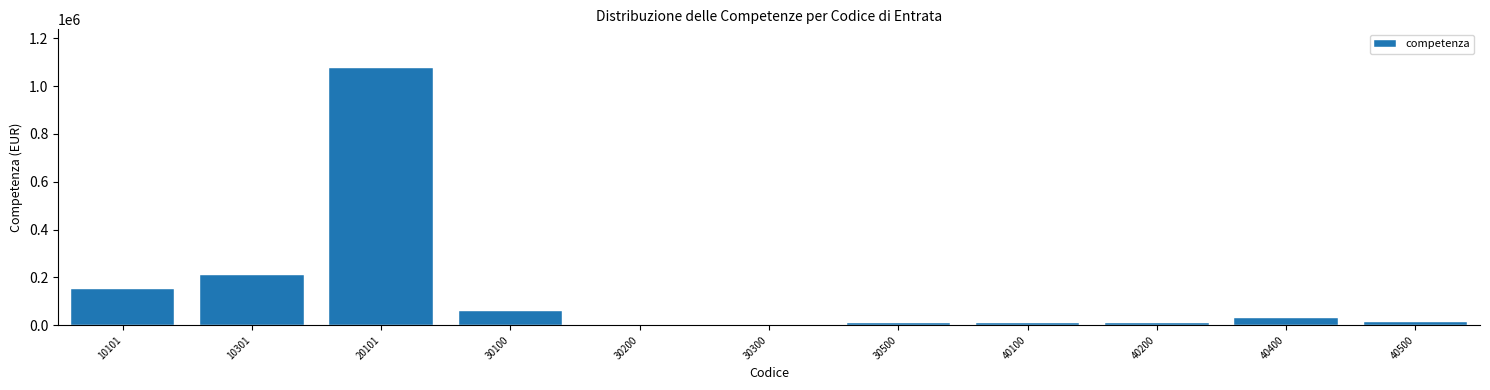

What is the change in value from 10101 to 30100?

-92667.7